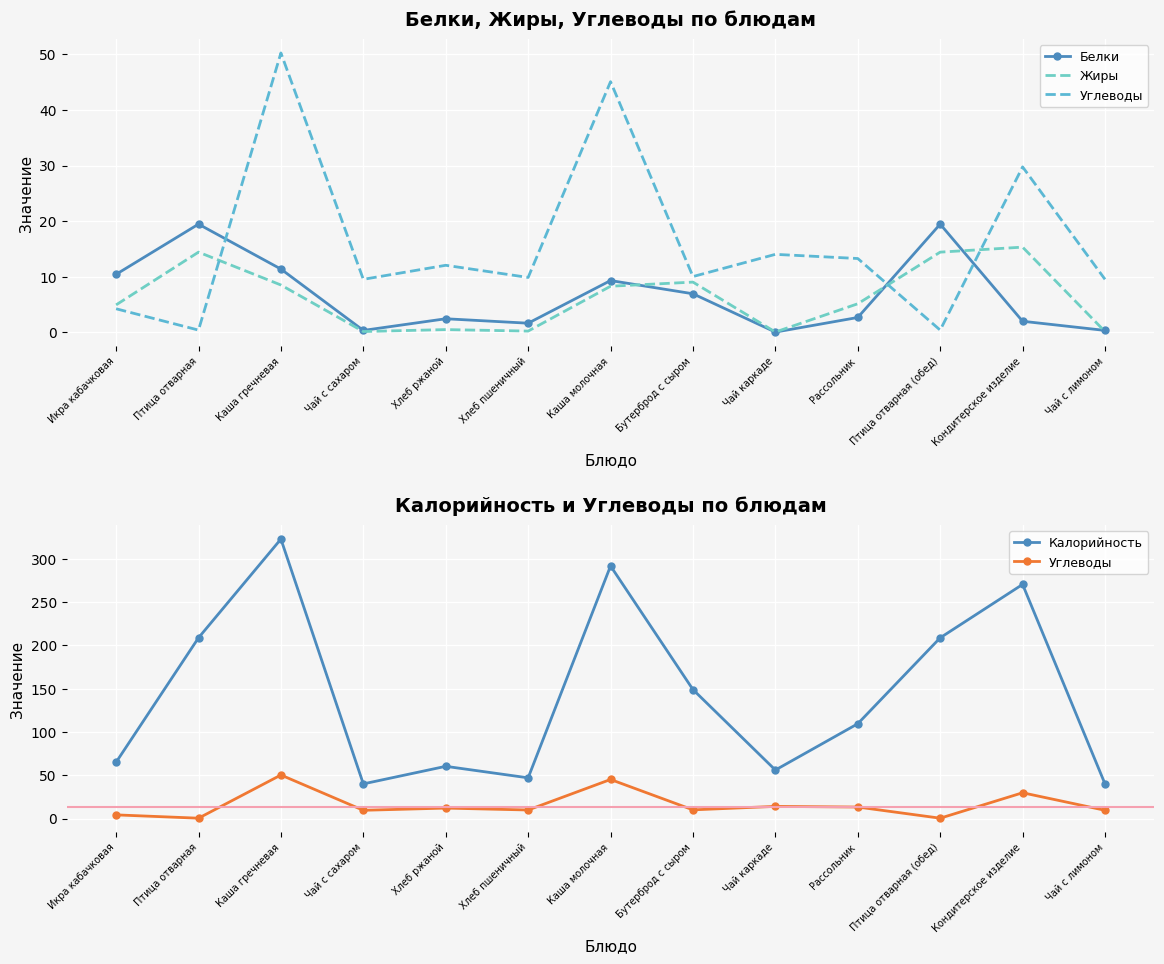

How many times do Белки and Жиры cross each other?

4